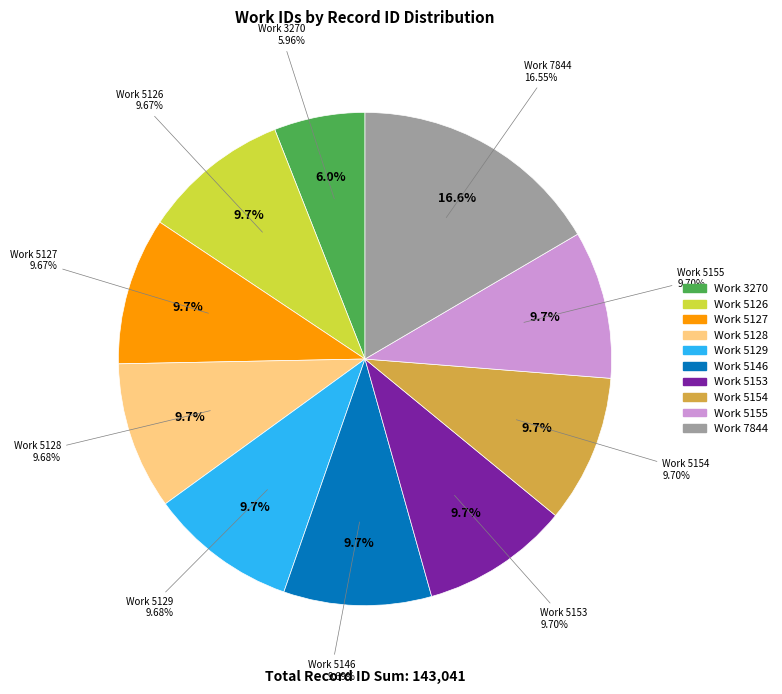

Does 7844 represent more than half of the total?

No